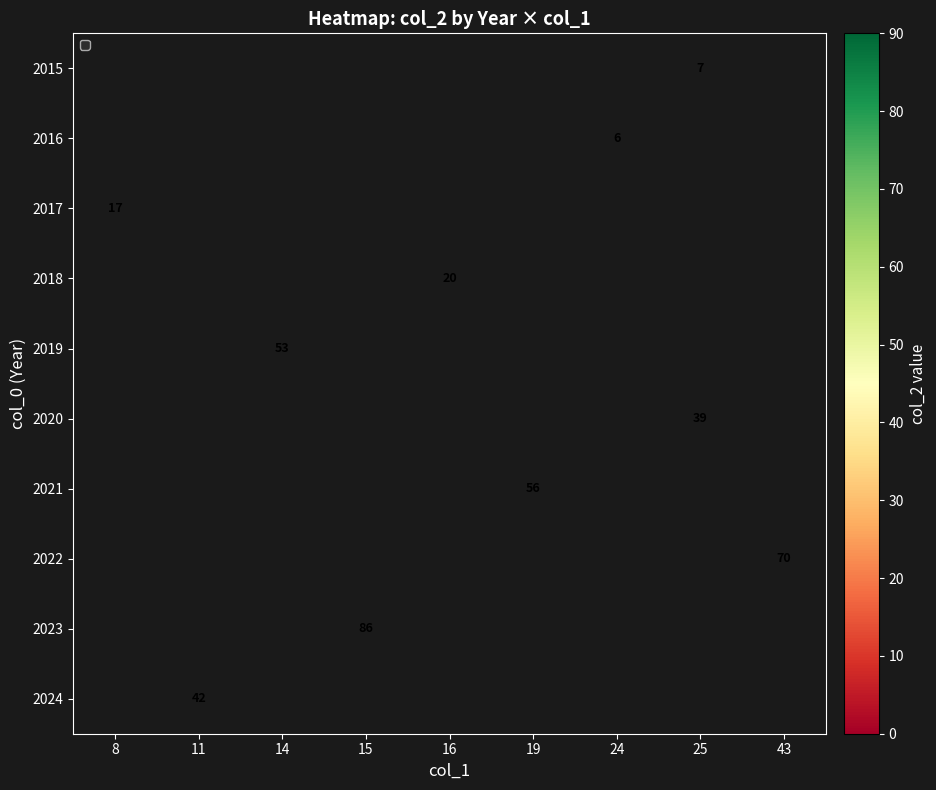

At which category does the chart reach its peak across all series?

15